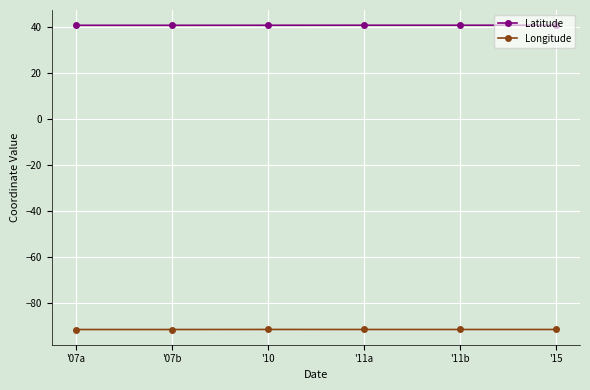

Is this an area chart (filled region under the line)?

No